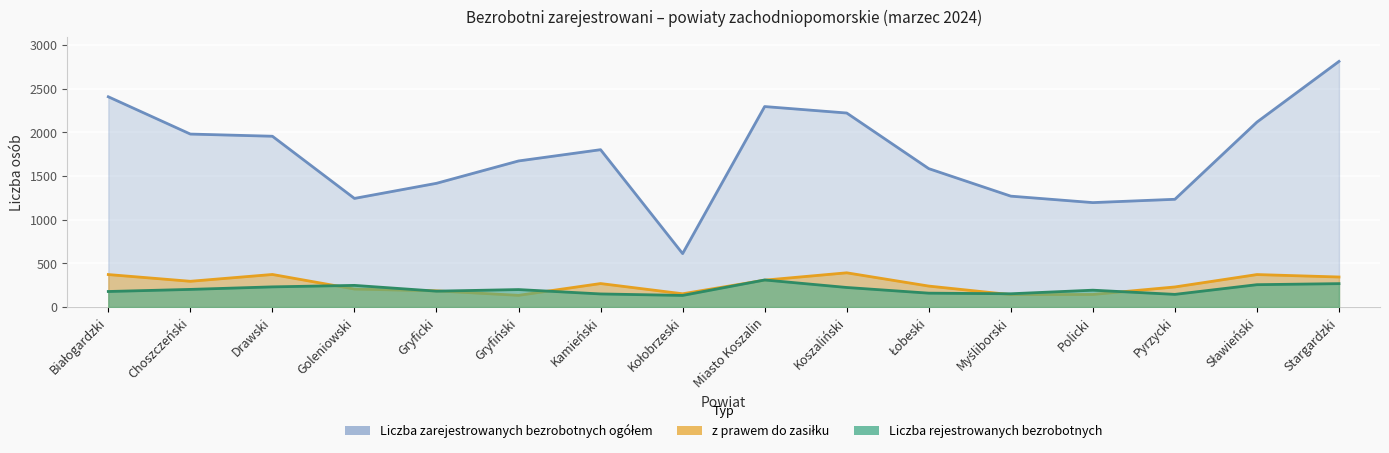

Between which two adjacent categories do Liczba rejestrowanych bezrobotnych and z prawem do zasiłku first intersect?

Drawski and Goleniowski